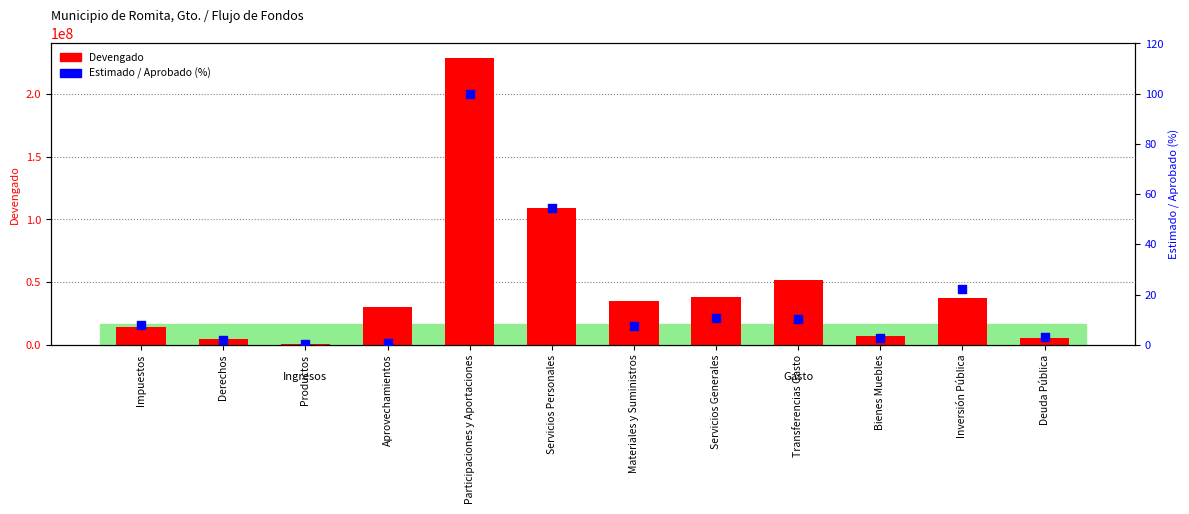

At how many categories does at least one series exceed 21502155?

7